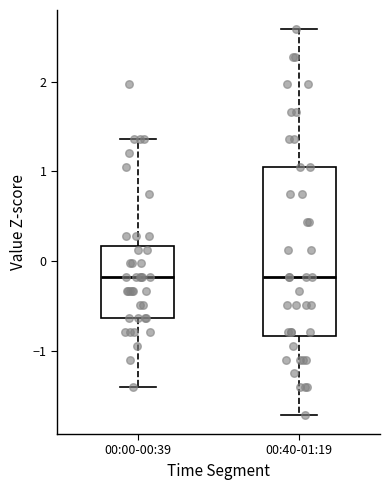

Reading left to right, read every box against the y-axis: the position of its median line, the range the box covers, and the ends of its whiskers. The values are not printed on the chart, so give them approximately, as read against the axis.

00:00-00:39: median -0.2, box -0.6 to 0.2, whiskers -1.4 to 1.4
00:40-01:19: median -0.2, box -0.8 to 1.0, whiskers -1.7 to 2.6